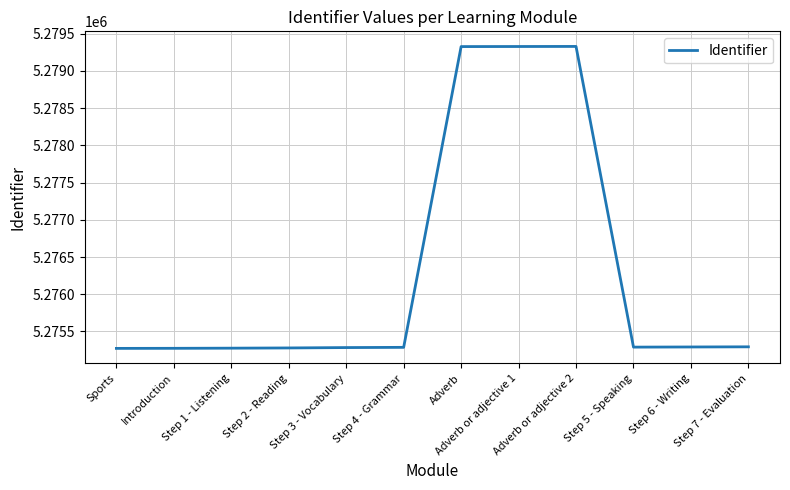

The chart shows a value of 7626321 at Sports. True or false?

False